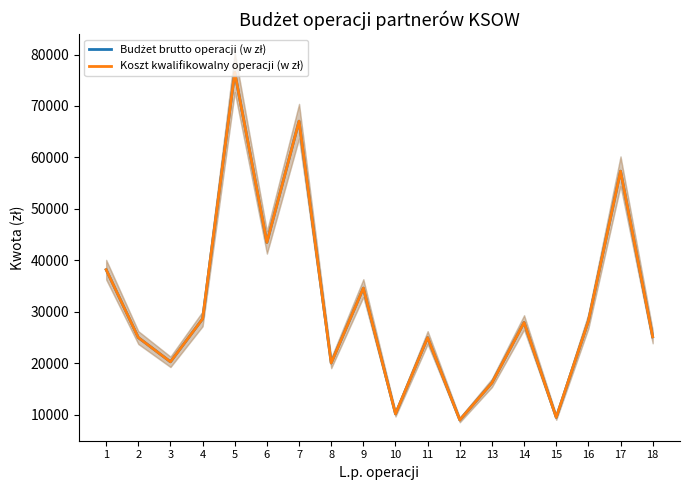

What are all the series names shown in the legend?

Budżet brutto operacji (w zł), Koszt kwalifikowalny operacji (w zł)